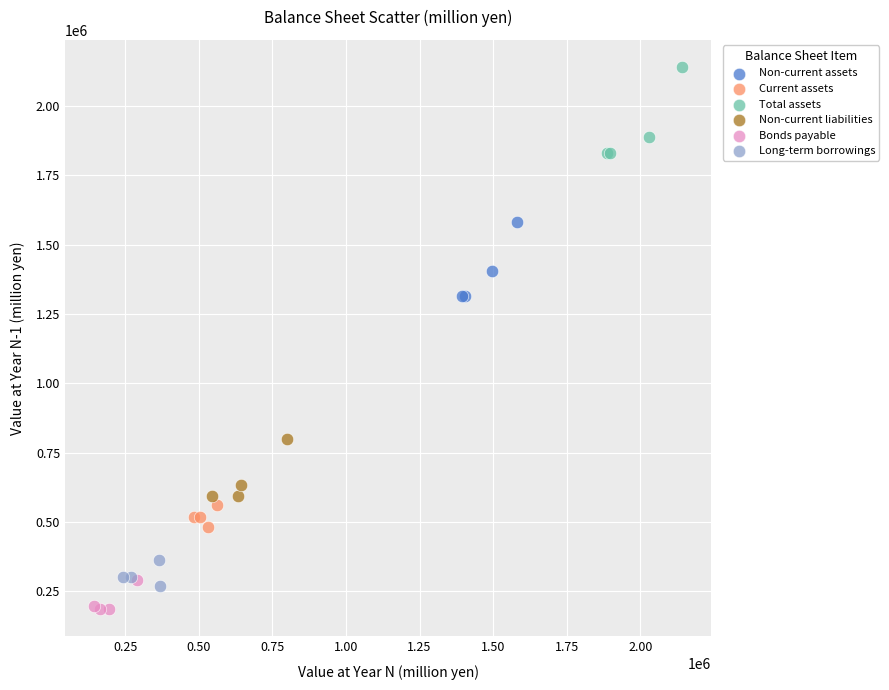

Which series has the widest spread of Y values?

Total assets